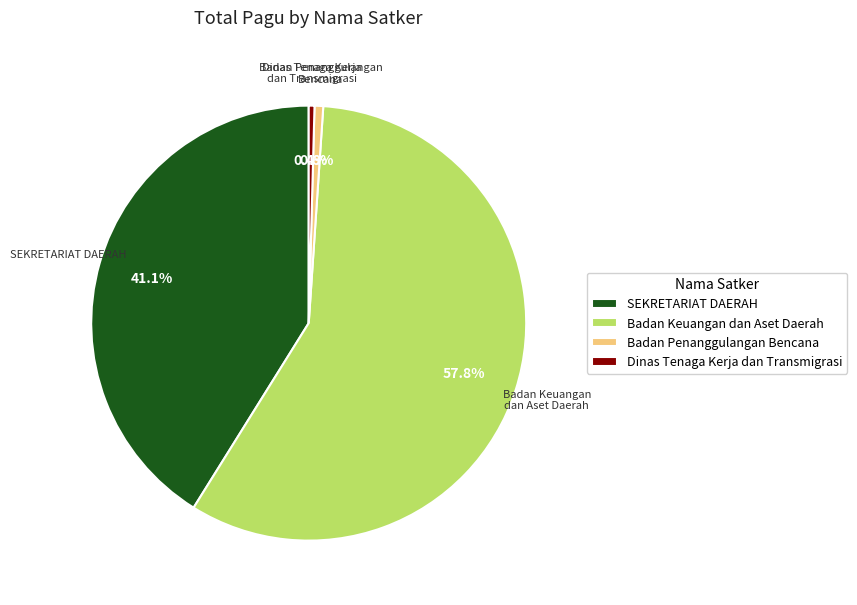

Which slice is the largest?

Badan Keuangan dan Aset Daerah